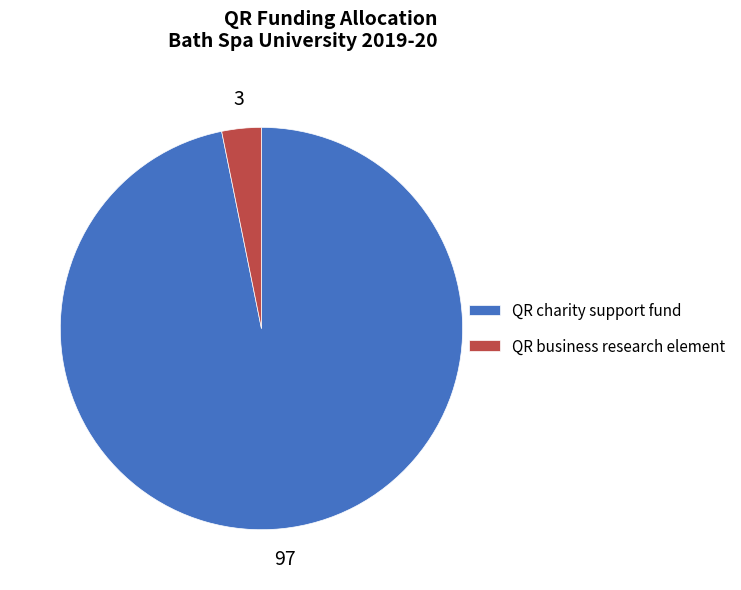

The QR charity support fund slice represents 97% of the pie. True or false?

True